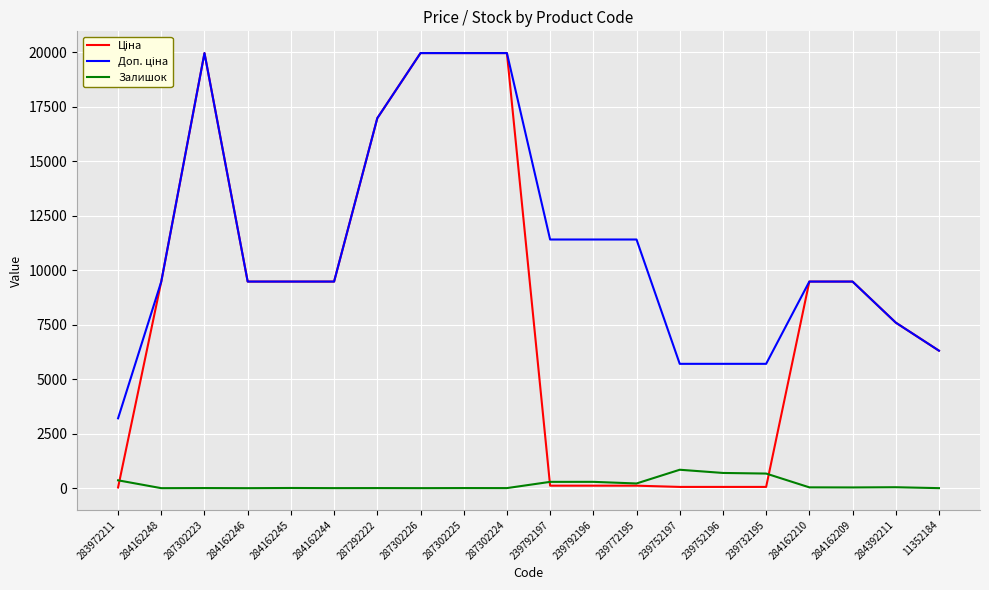

What is the maximum value shown in the chart?

19964.2